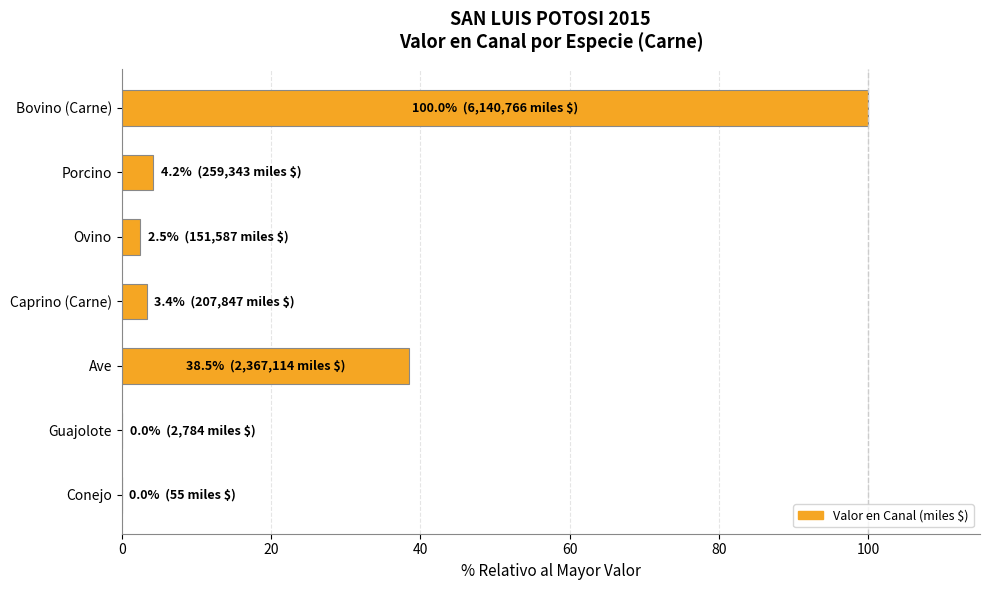

At which label is the value closest to 50?

Ave